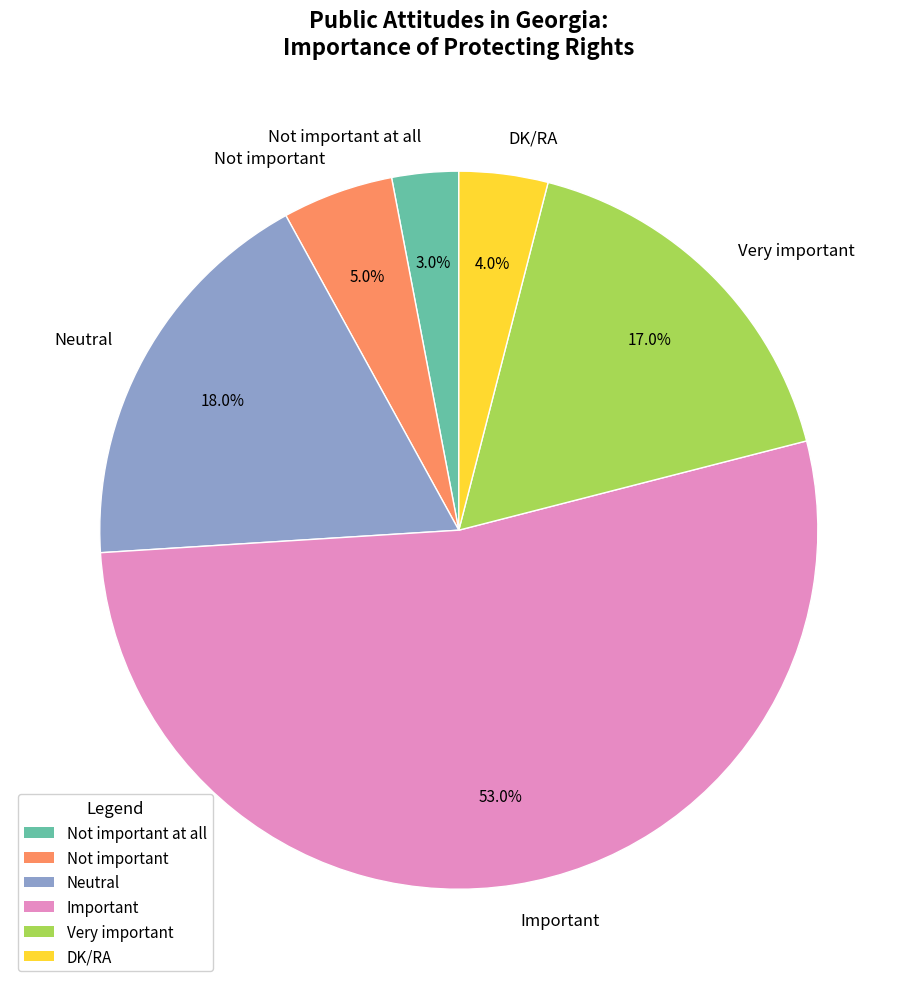

To the nearest percent, what is the average slice percentage?

17%